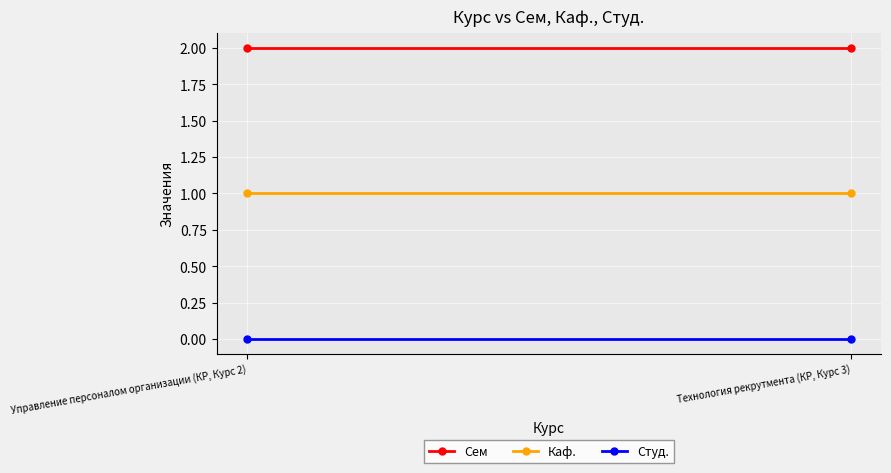

What is the highest value of the Каф. series?

1